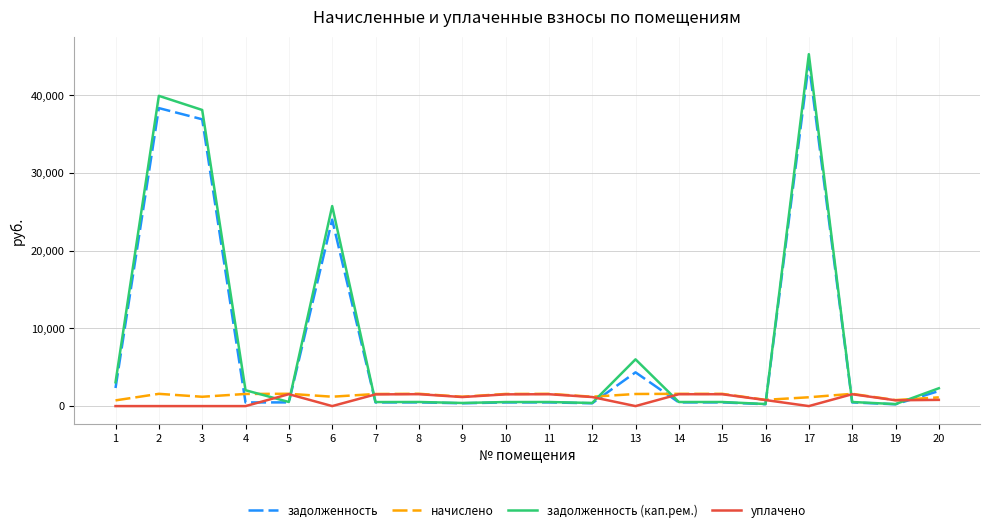

Which series ends up on top after the final intersection of начислено and задолженность (кап.рем.)?

задолженность (кап.рем.)